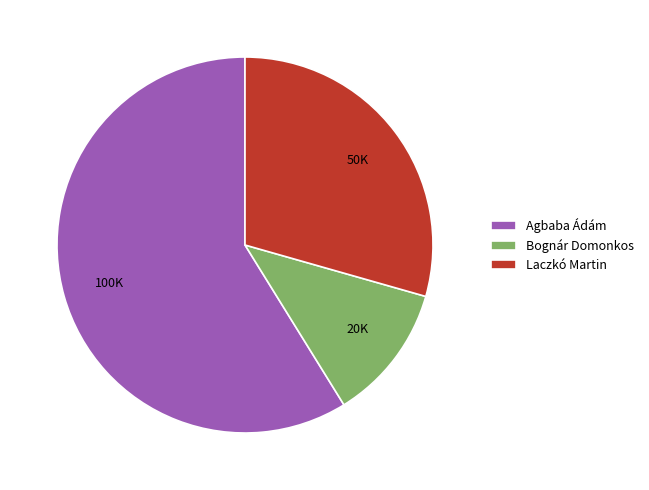

Is the sum of Bognár Domonkos and Agbaba Ádám greater than half?

Yes